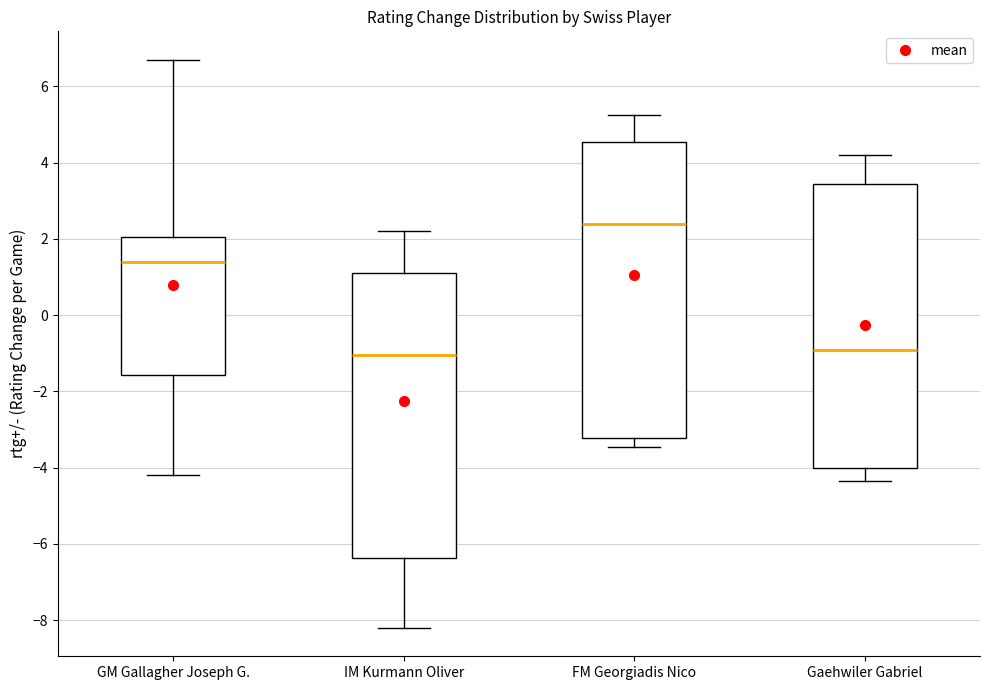

Reading left to right, read every box against the y-axis: the position of its median line, the range the box covers, and the ends of its whiskers. The values are not printed on the chart, so give them approximately, as read against the axis.

GM Gallagher Joseph G.: median 1.4, box -1.6 to 2.0, whiskers -4.2 to 6.8
IM Kurmann Oliver: median -1.0, box -6.4 to 1.2, whiskers -8.2 to 2.2
FM Georgiadis Nico: median 2.4, box -3.2 to 4.6, whiskers -3.4 to 5.2
Gaehwiler Gabriel: median -0.8, box -4.0 to 3.4, whiskers -4.4 to 4.2